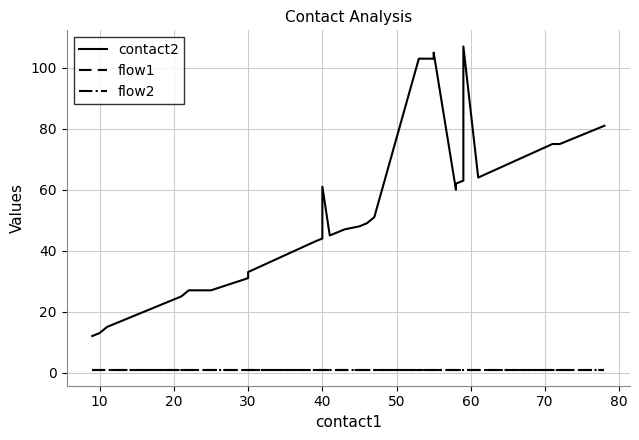

Is the value of flow2 at 15 greater than the value of flow1 at 12?

No